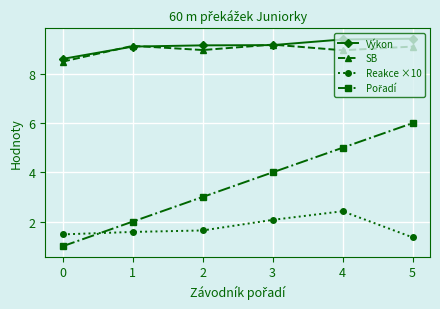

What is the difference between the Reakce ×10 values at 5 and 4?

1.1